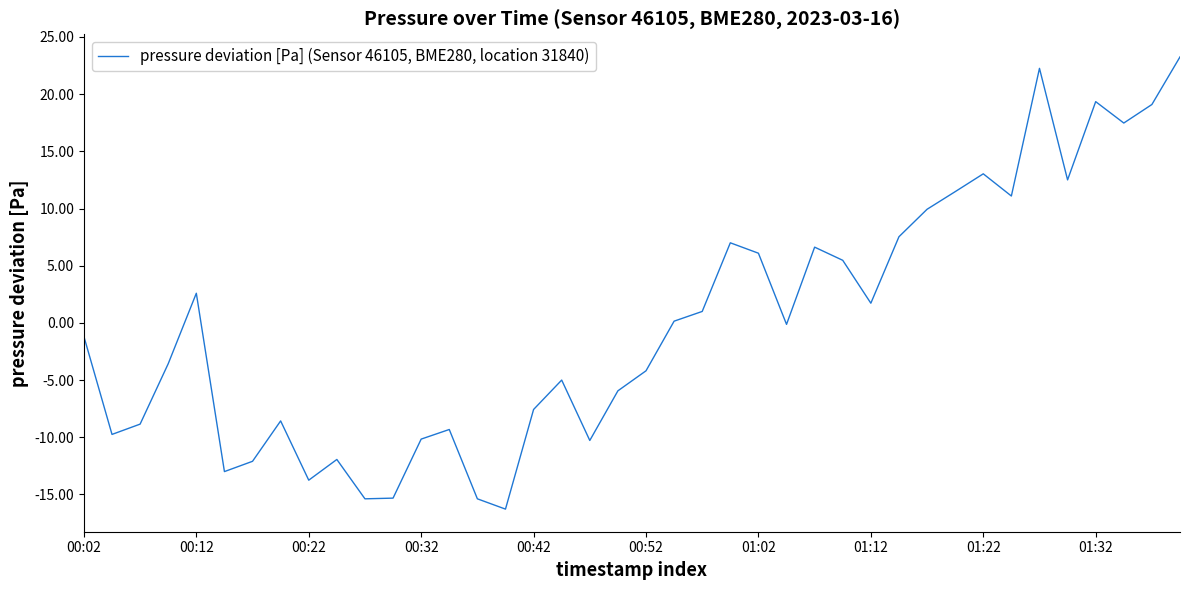

What is the difference between the maximum and minimum values?

39.5